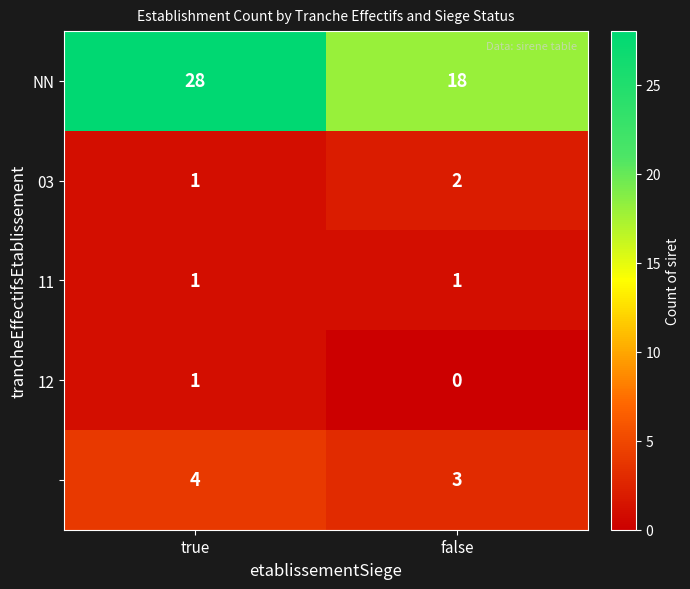

How many series are shown in this chart?

5